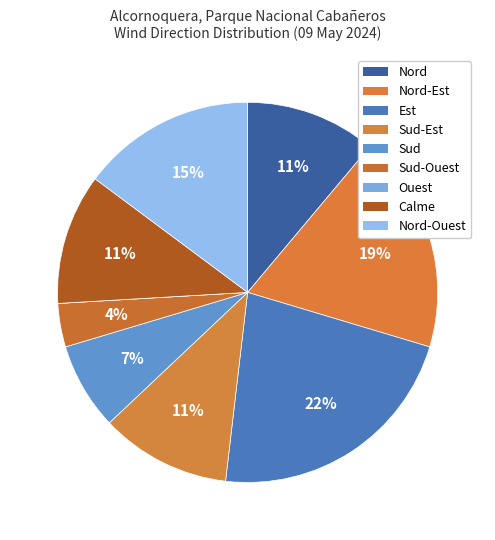

What percentage is the Sud-Est slice, to the nearest percent?

11%